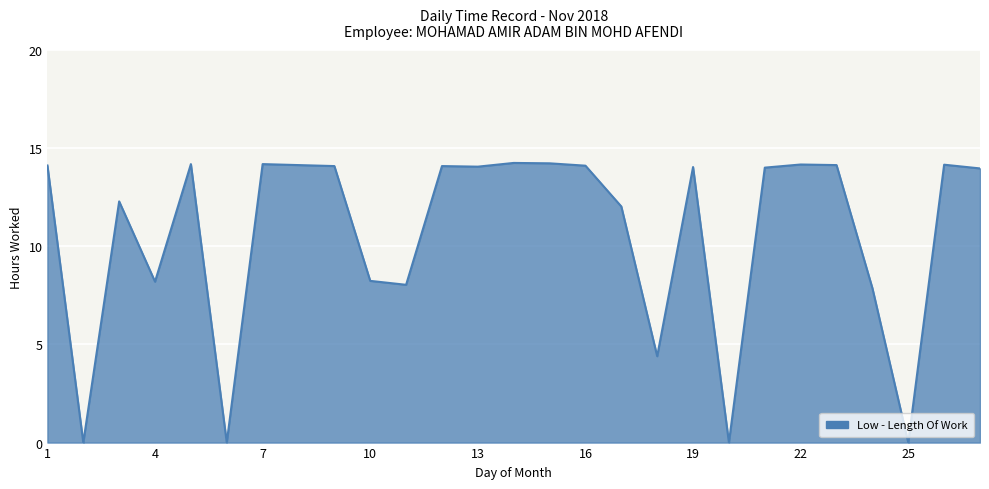

What is the sum of all values?

287.0